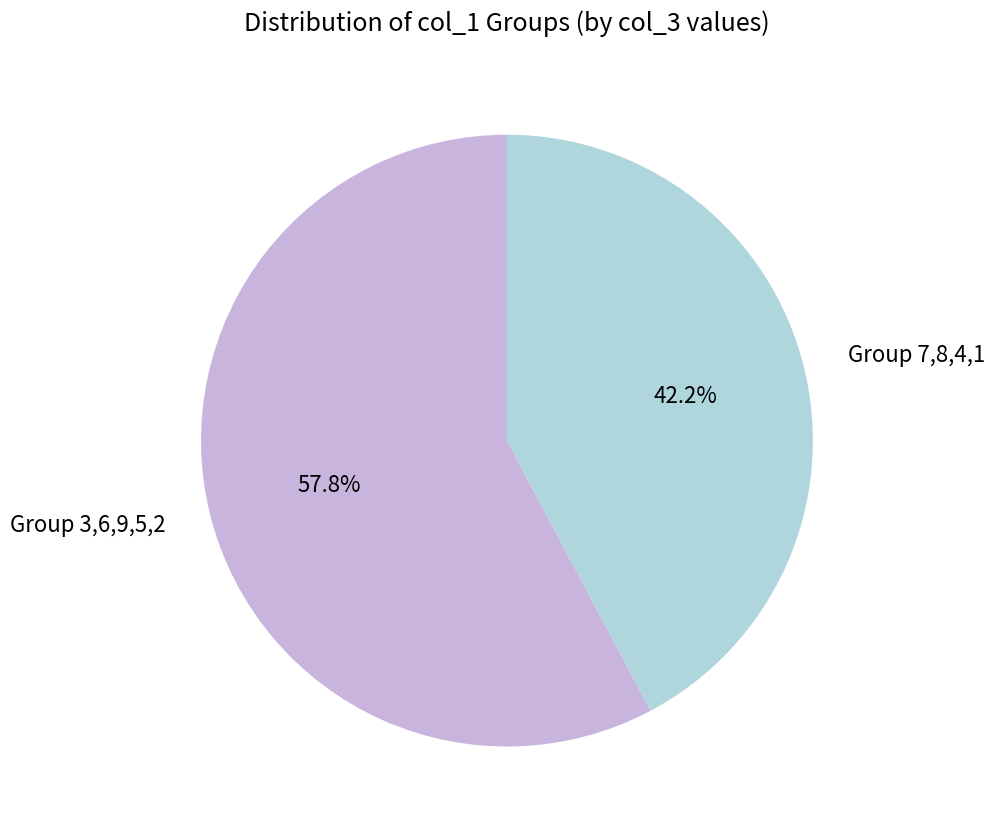

Which has a higher value, Group 7,8,4,1 or Group 3,6,9,5,2?

Group 3,6,9,5,2